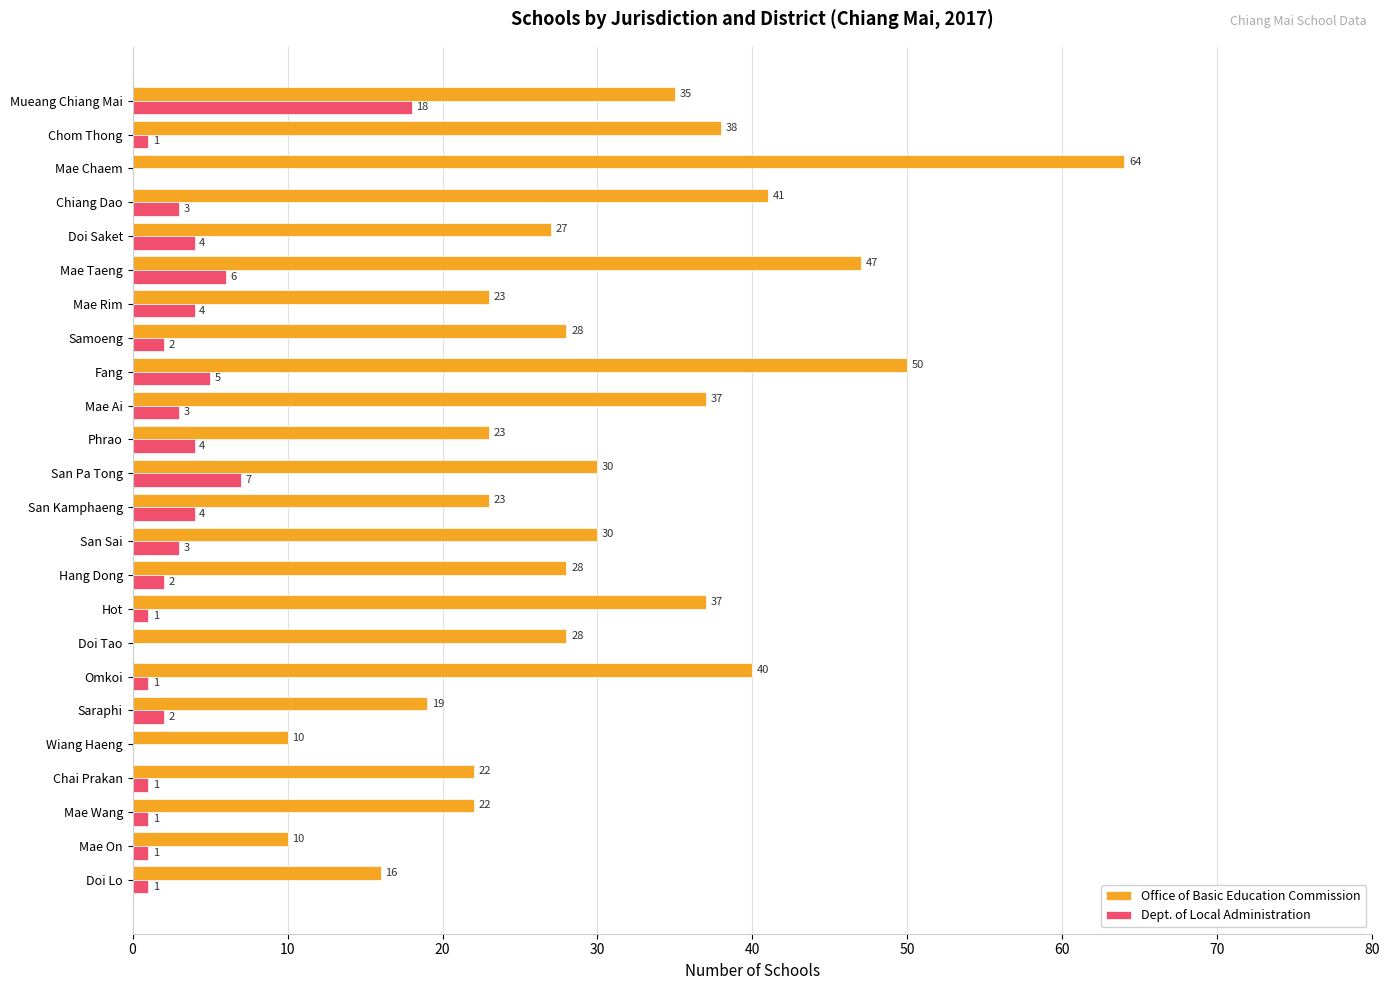

At which category is the sum across all series the highest?

Mae Chaem